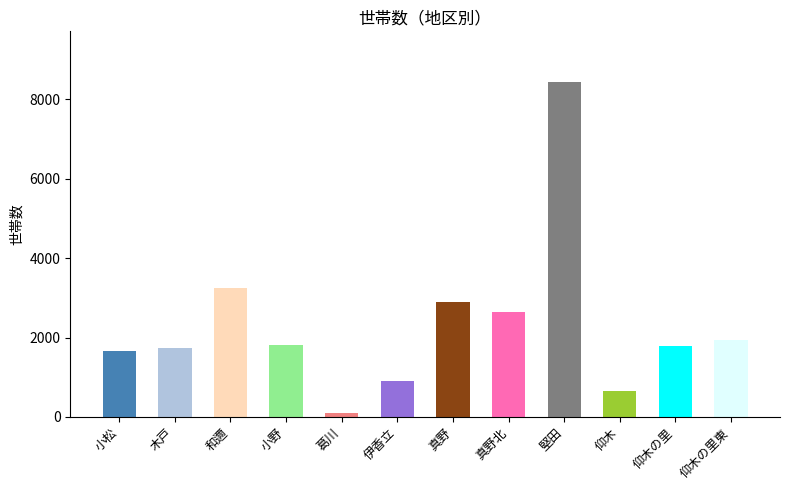

At which label does the data first exceed 1807?

和邇